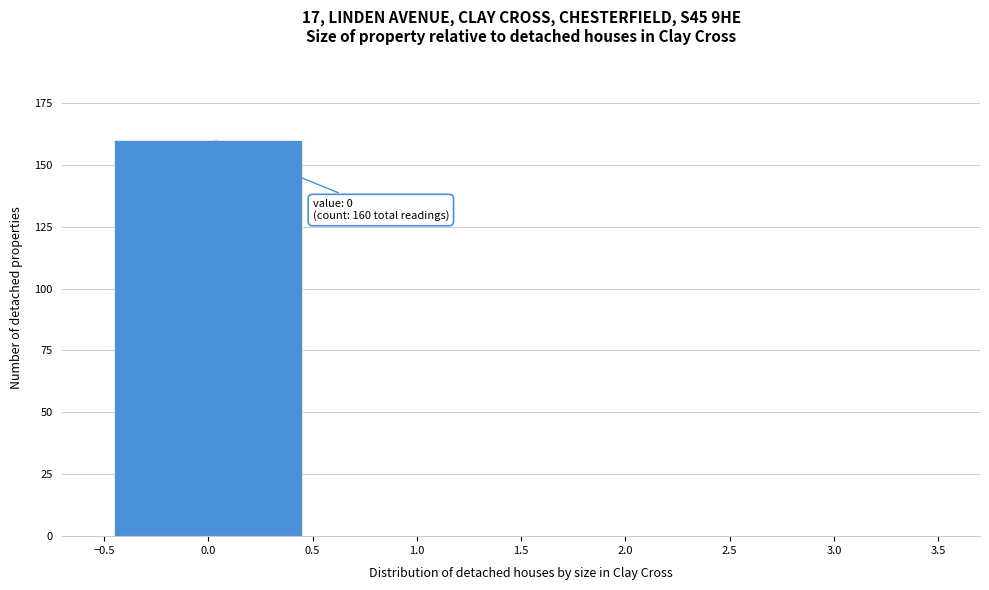

Over which range of the x-axis is the bar tallest?

-0.5 to 0.5